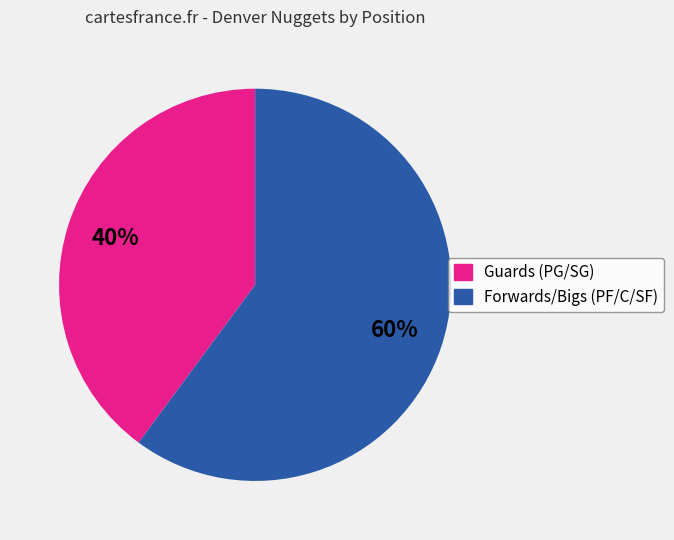

Is there a majority slice in this chart?

Yes